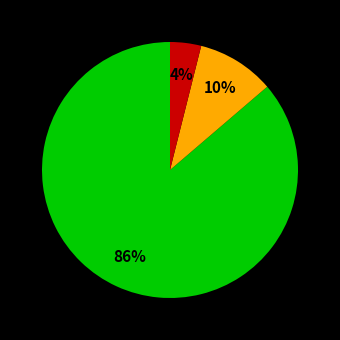

To the nearest percent, what is the average slice percentage?

33%